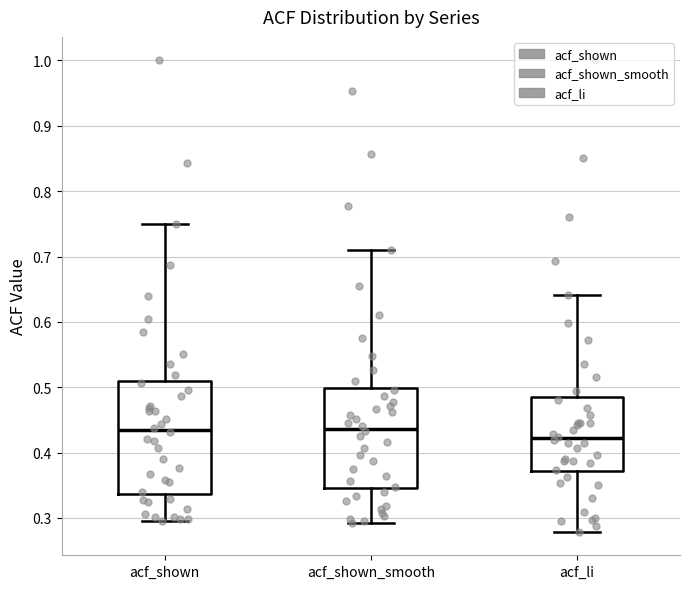

Which box has the lowest median line?

acf_li